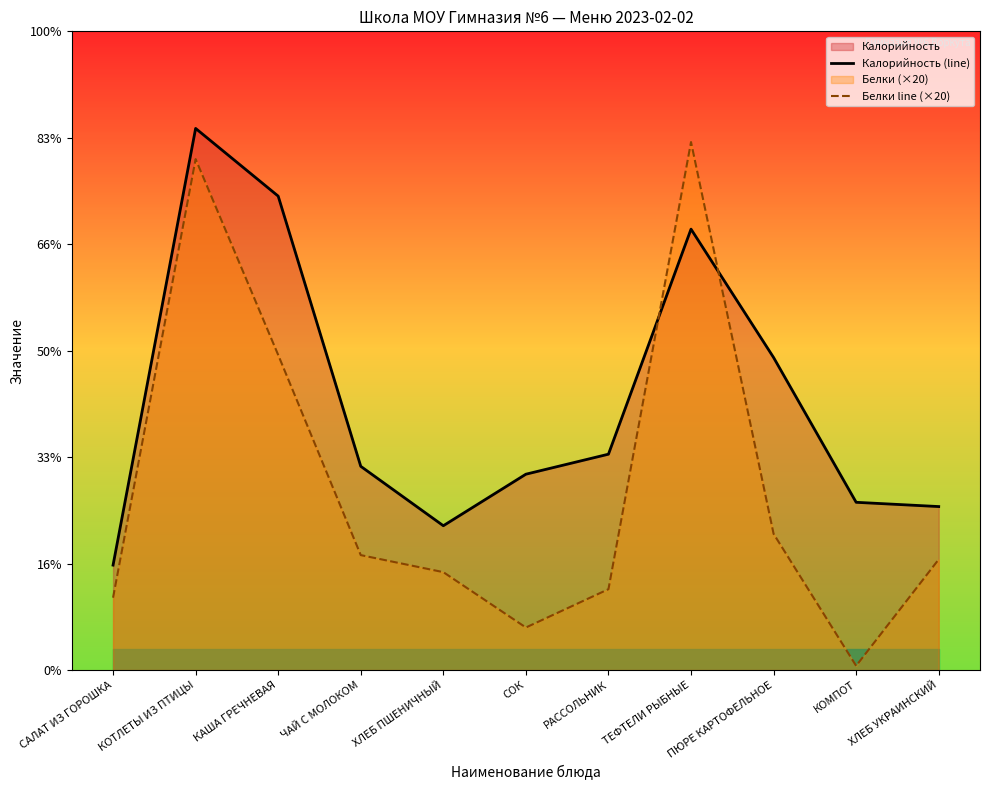

Rank the series at РАССОЛЬНИК from lowest to highest value.

Белки line (×20), Калорийность (line)